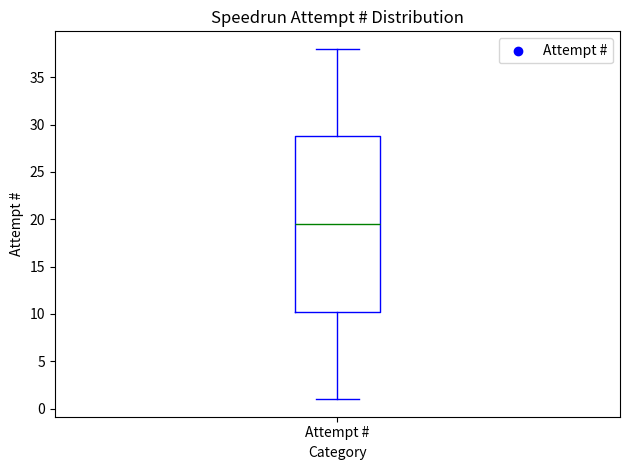

Transcribe this box plot: give where the median line is, the range the box spans, and where the two whiskers end, as read against the y-axis. The values are not printed on the chart, so give them approximately, as read against the axis.

median 19.5, box 10.5 to 29.0, whiskers 1.0 to 38.0